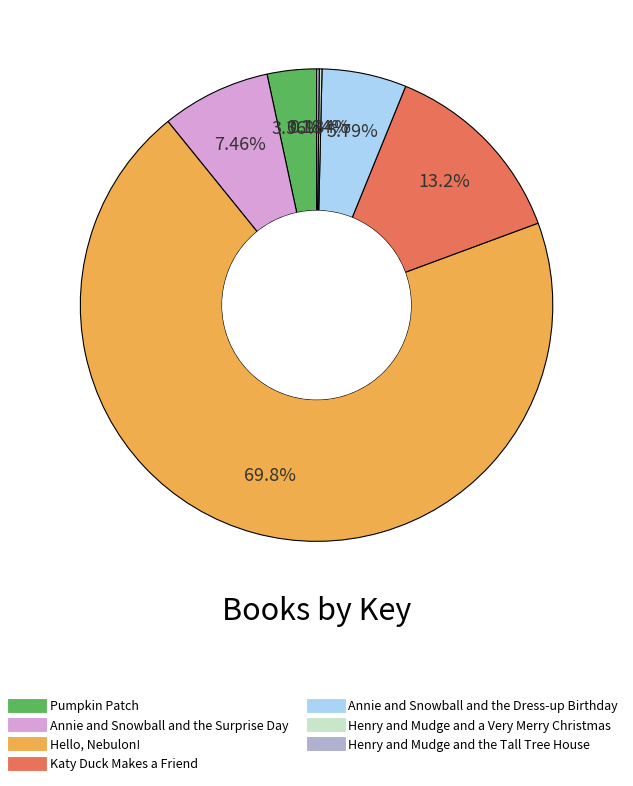

Is there any slice that represents more than half of the pie?

Yes